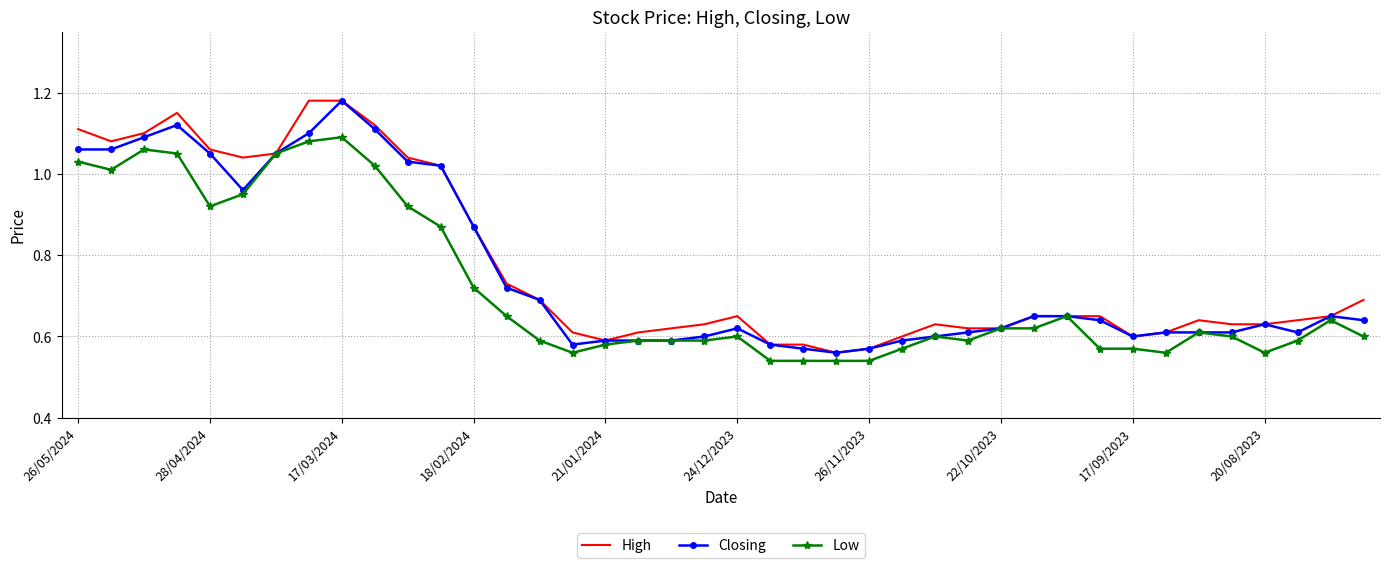

What are all the series names shown in the legend?

High, Closing, Low